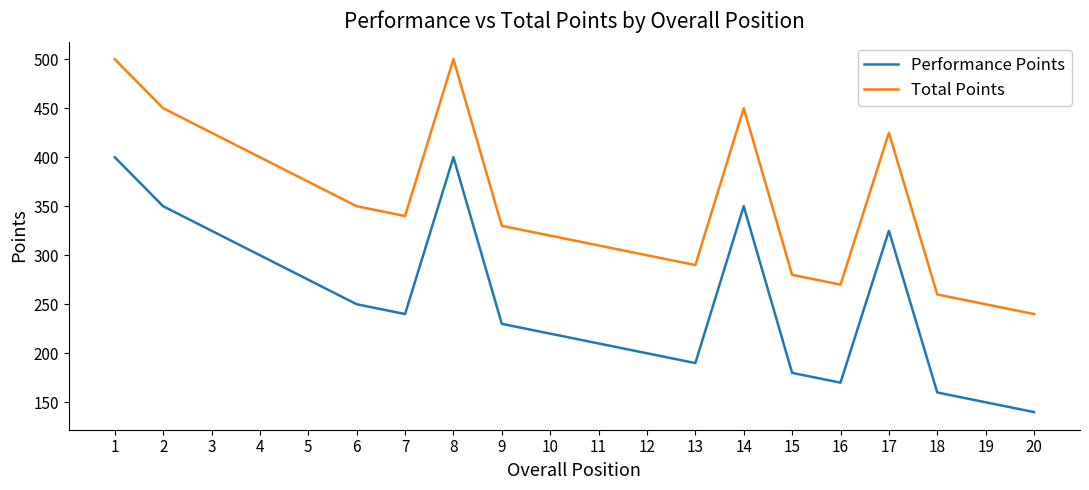

True or false: Performance Points and Total Points cross at least once.

False